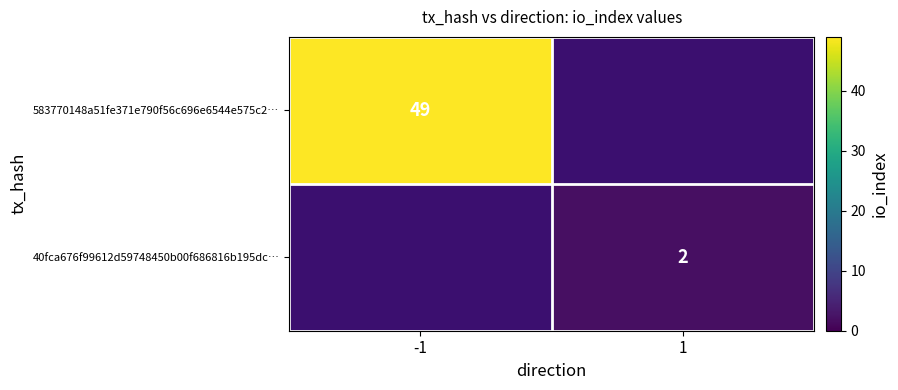

The 40fca676f99612d59748450b00f686816b195dc… series shows 2 at 1. True or false?

True